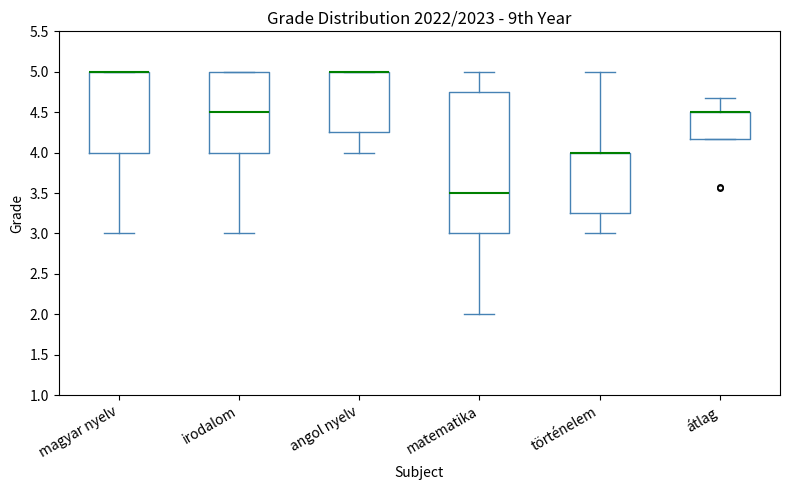

Where does the lower whisker of the box for matematika end on the y-axis? The values are not printed on the chart, so give them approximately, as read against the axis.

2.00